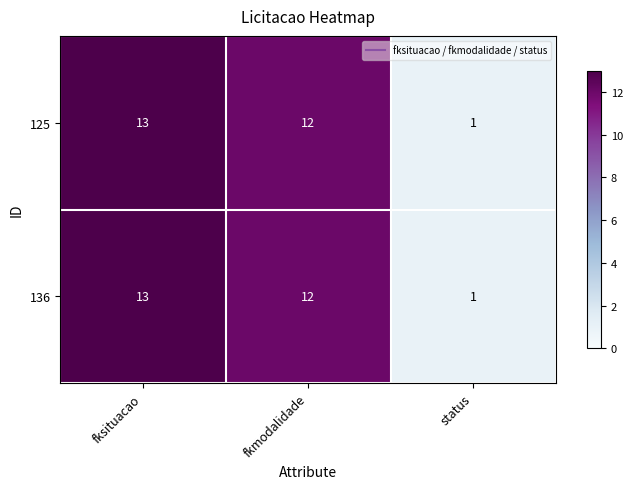

Count the number of data series in this chart.

2